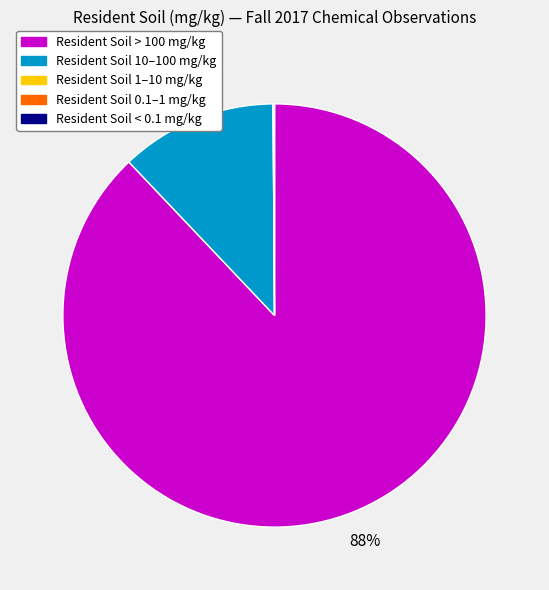

The Resident Soil > 100 mg/kg slice represents 88% of the pie. True or false?

True